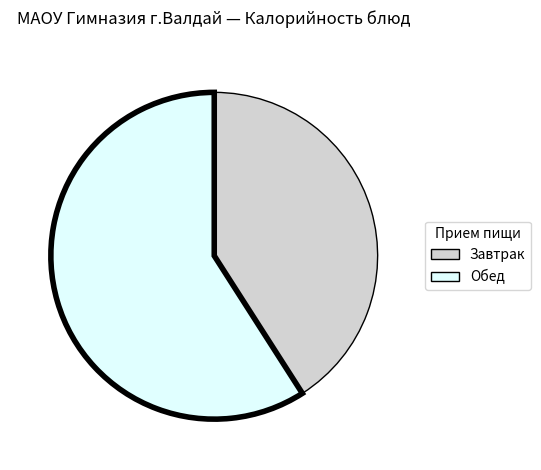

Do Завтрак and Обед together represent more than half of the pie?

Yes